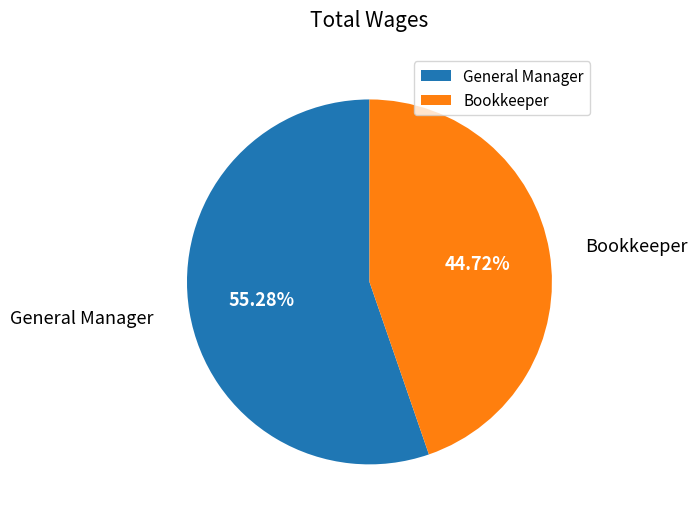

Does Bookkeeper account for over 50% of the chart?

No